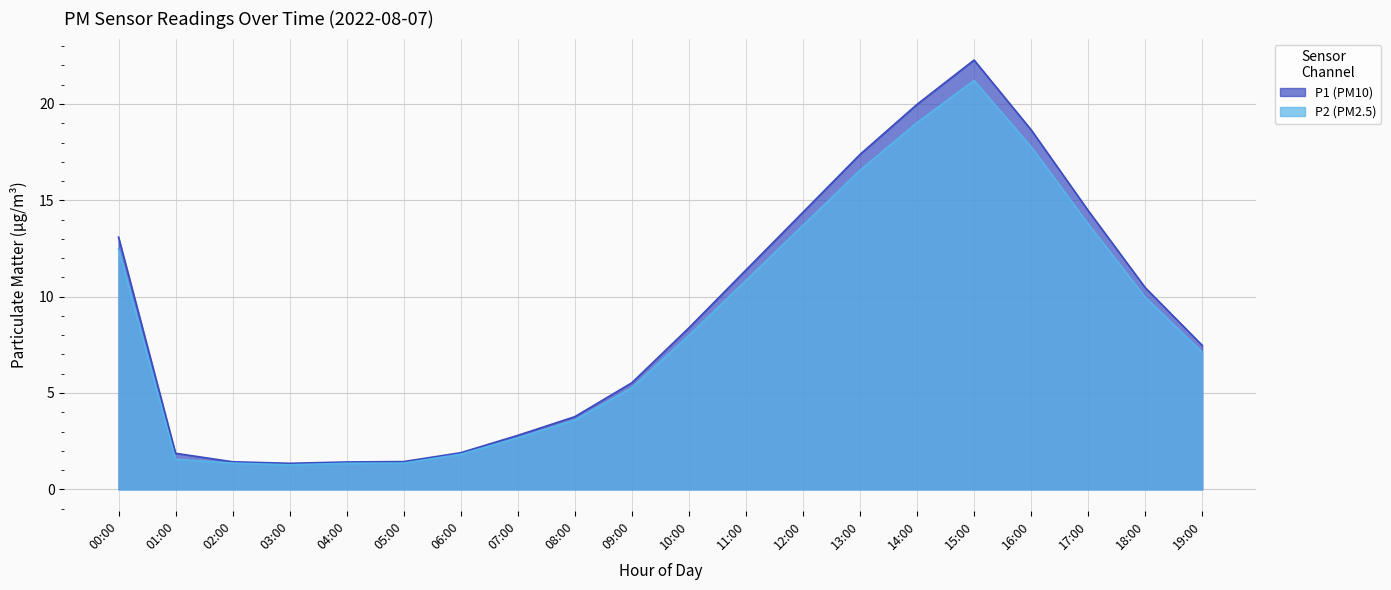

What is the minimum value for P2?

1.3